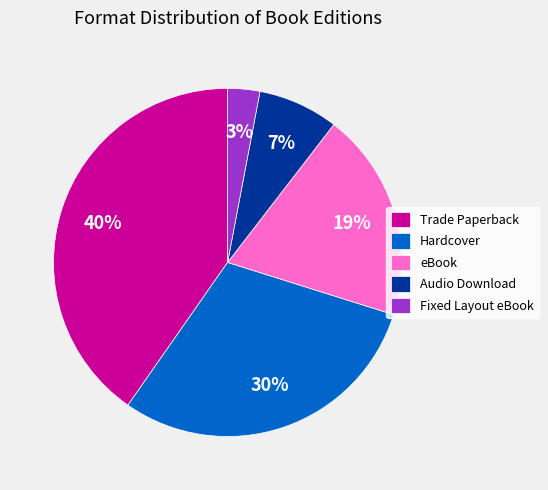

What is the largest slice in the pie chart?

Trade Paperback